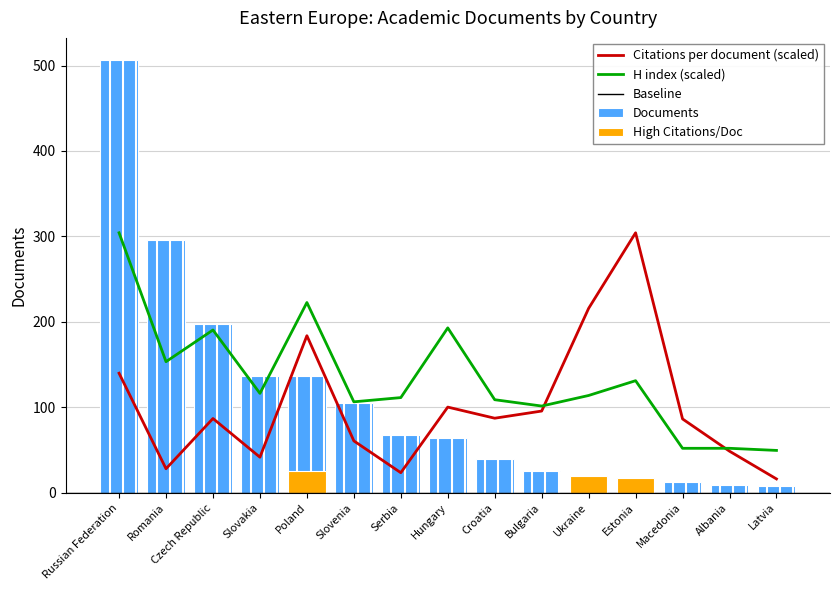

Where is Citations per document nearest to the value 160?

Russian Federation